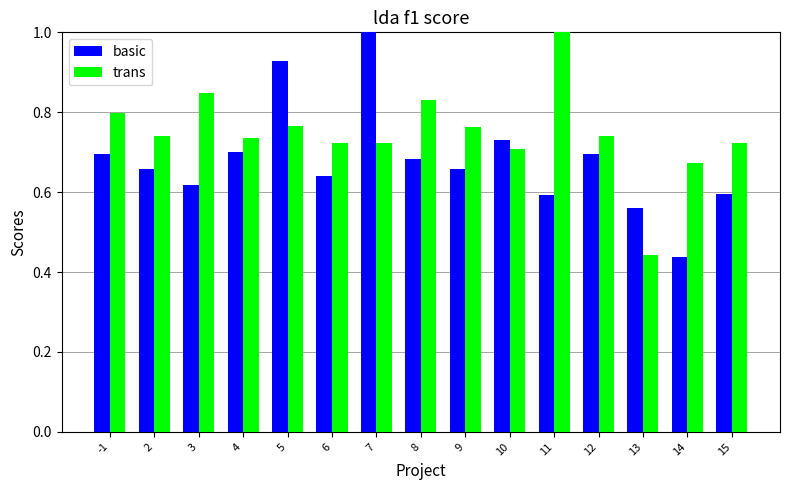

How many distinct data groups are displayed?

2